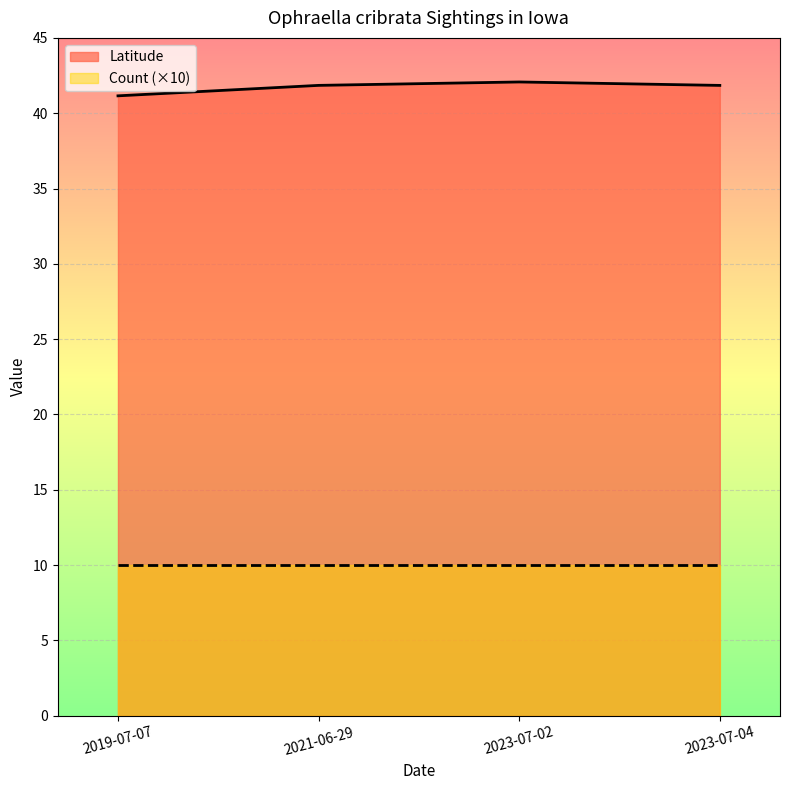

At which category does the chart reach its peak across all series?

2023-07-02